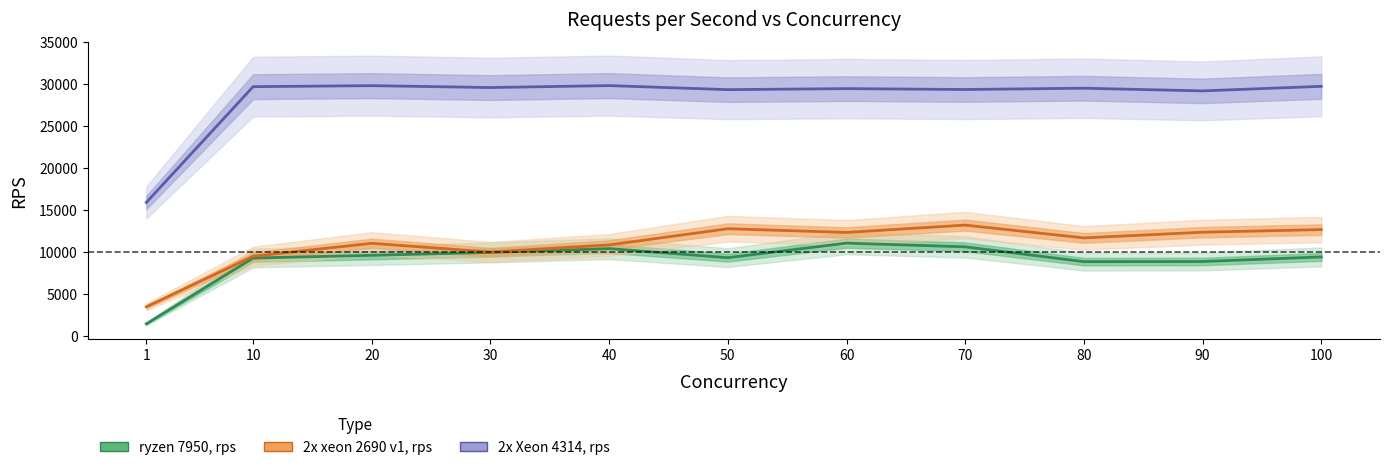

True or false: 2x xeon 2690 v1, rps has more than 0 interior local peaks.

True